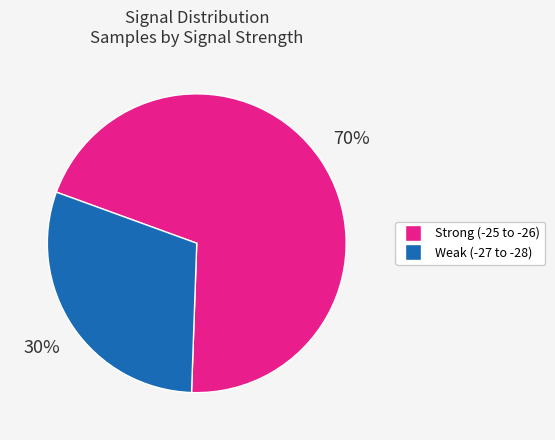

Is there a majority slice in this chart?

Yes